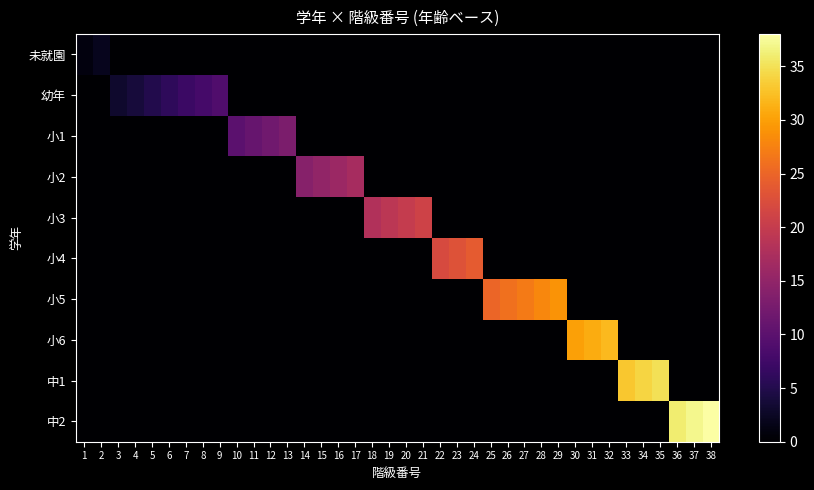

What is the spread (max minus min) of values at 33?

33